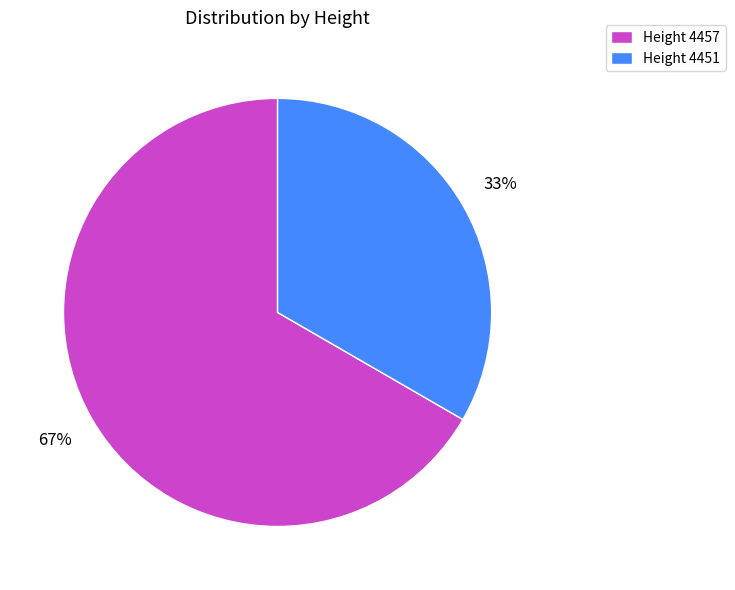

Rank the categories by value from lowest to highest.

Height 4451, Height 4457